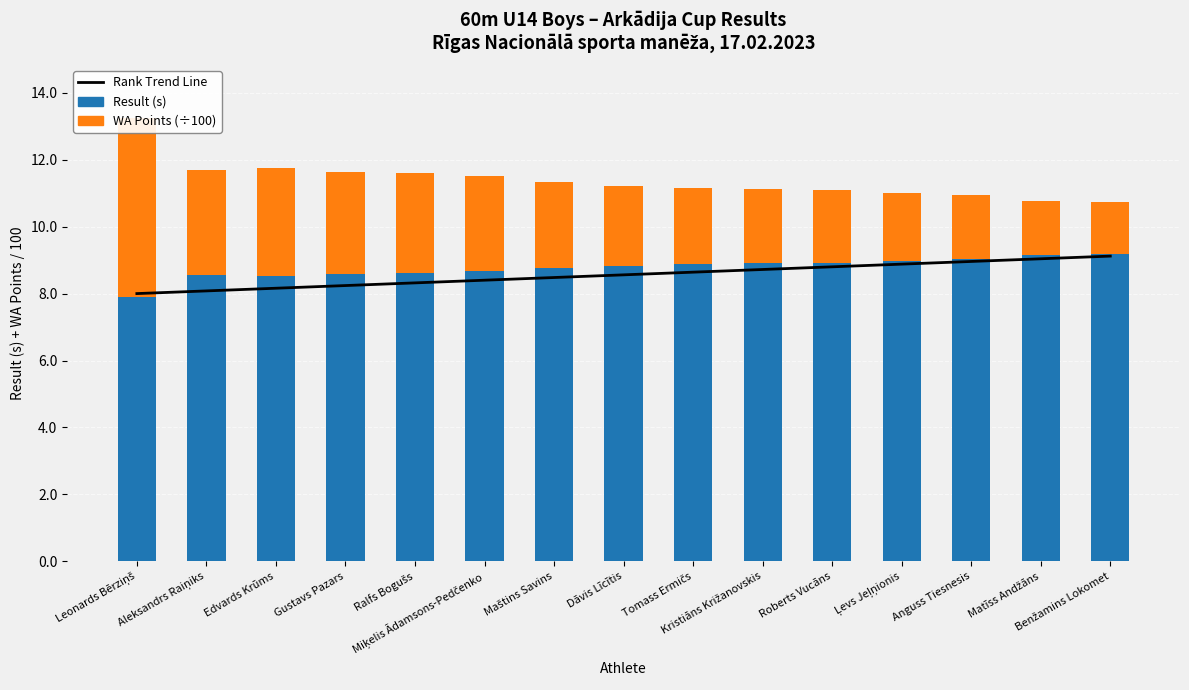

The Rank Trend Line series shows 12.7 at Roberts Vucāns. True or false?

False